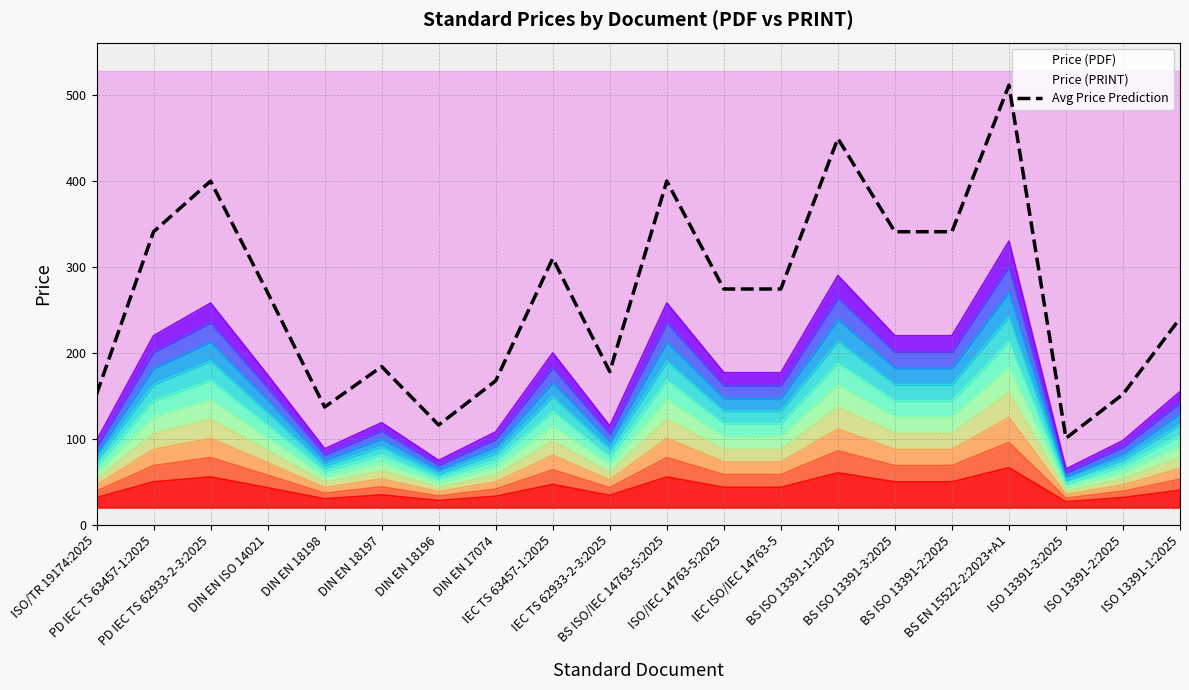

Approximately how many times larger is the value at ISO/TR 19174:2025 compared to PD IEC TS 63457-1:2025?

0.4